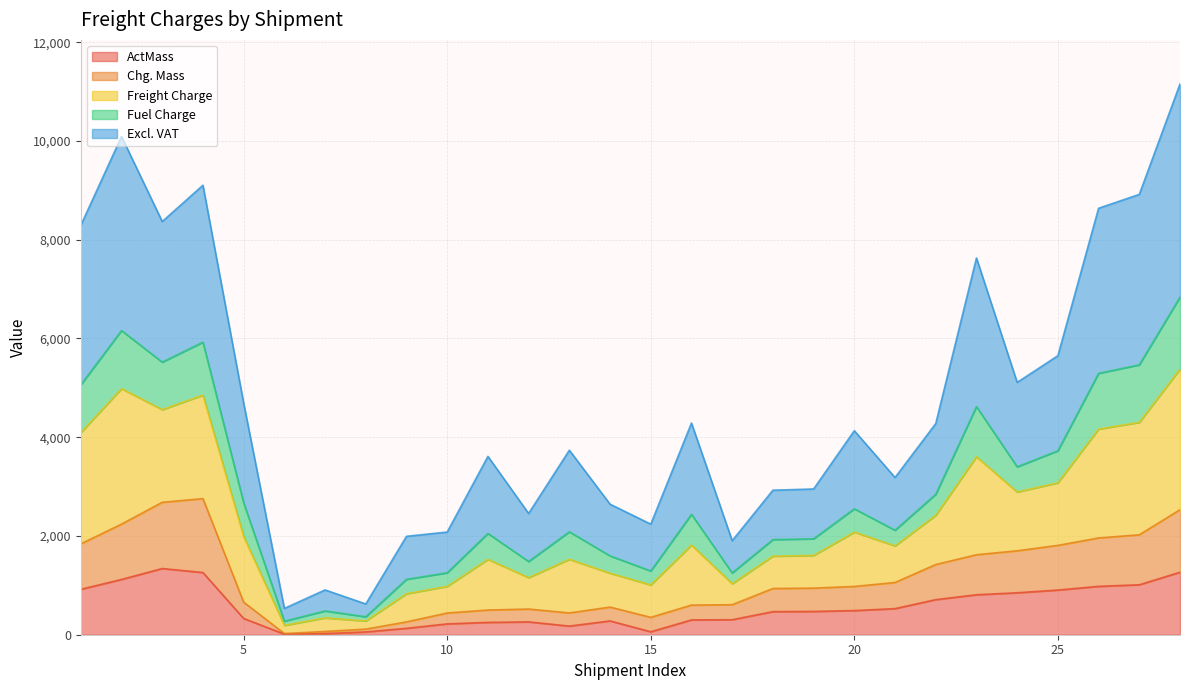

True or false: ActMass and Freight Charge cross at least once.

False